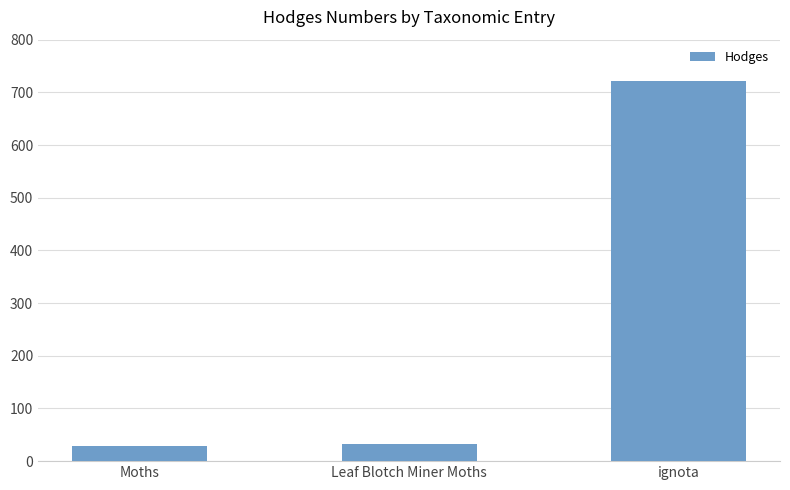

True or false: the data shows 29.0 at Moths.

True